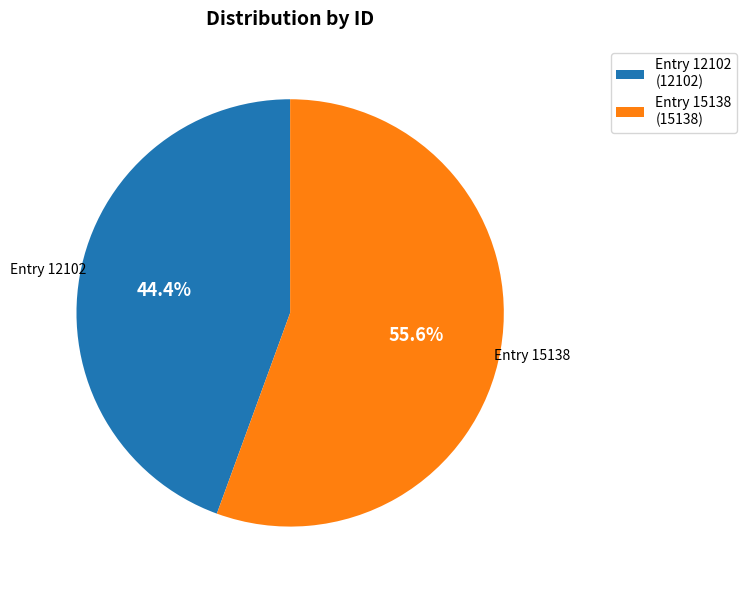

To the nearest percent, what is the difference between the largest and smallest slice percentages?

11%